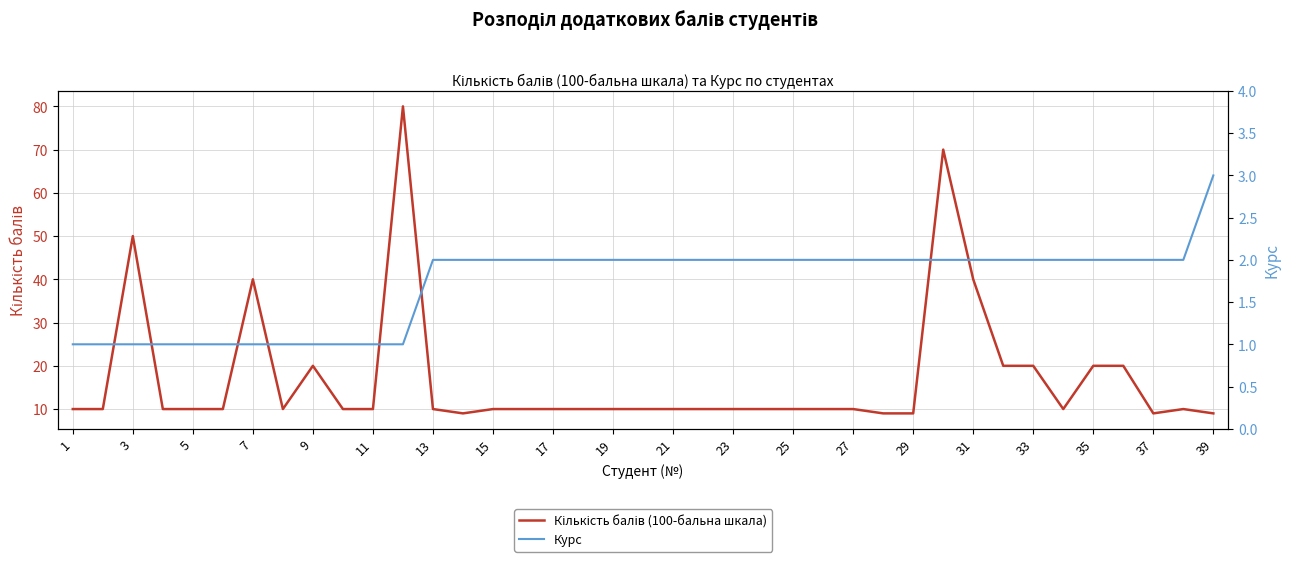

How many interior local valleys does the Кількість балів (100-бальна шкала) series have?

4